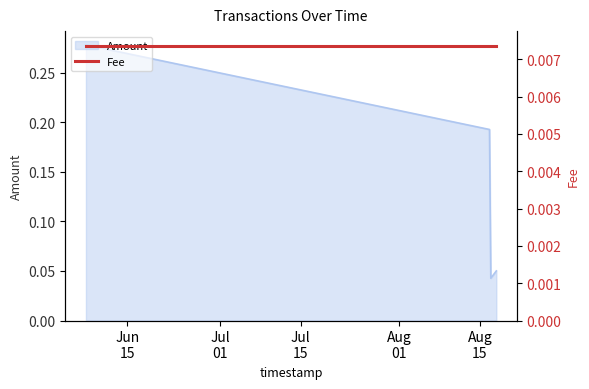

Rank the categories by value from lowest to highest.

2019-08-16 21:21:33, 2019-08-17 20:19:27, 2019-08-16 15:54:53, 2019-06-07 19:34:32